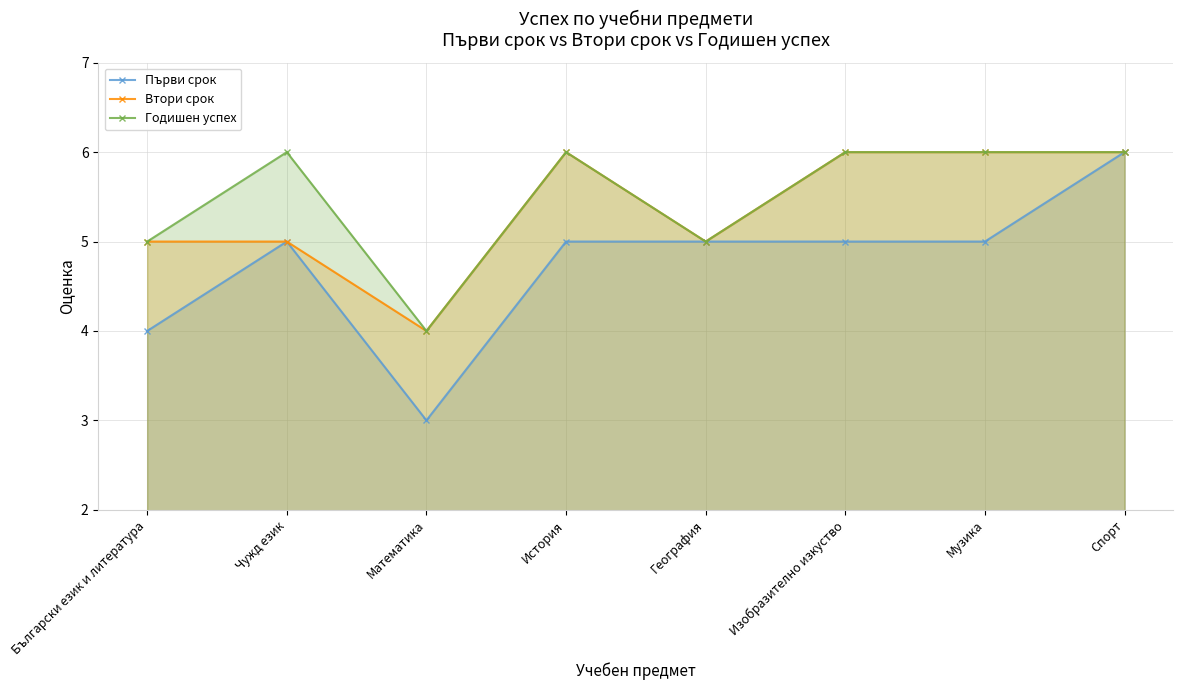

Count the number of data series in this chart.

3